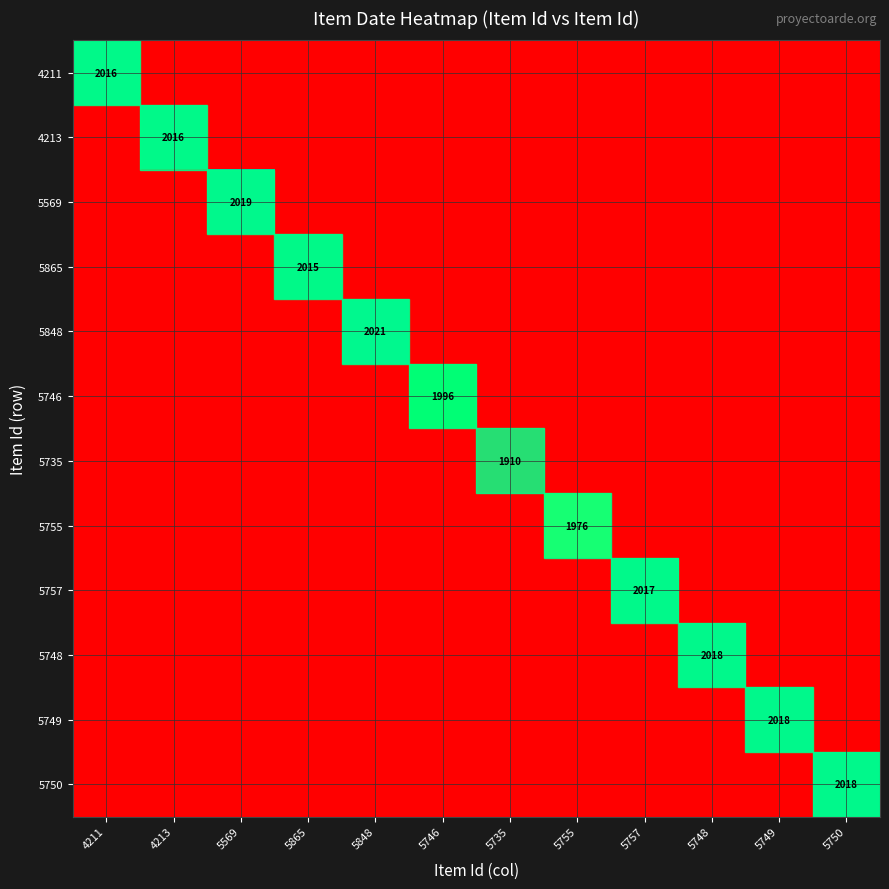

True or false: 5750 has a value of 2018 at 5750.

True